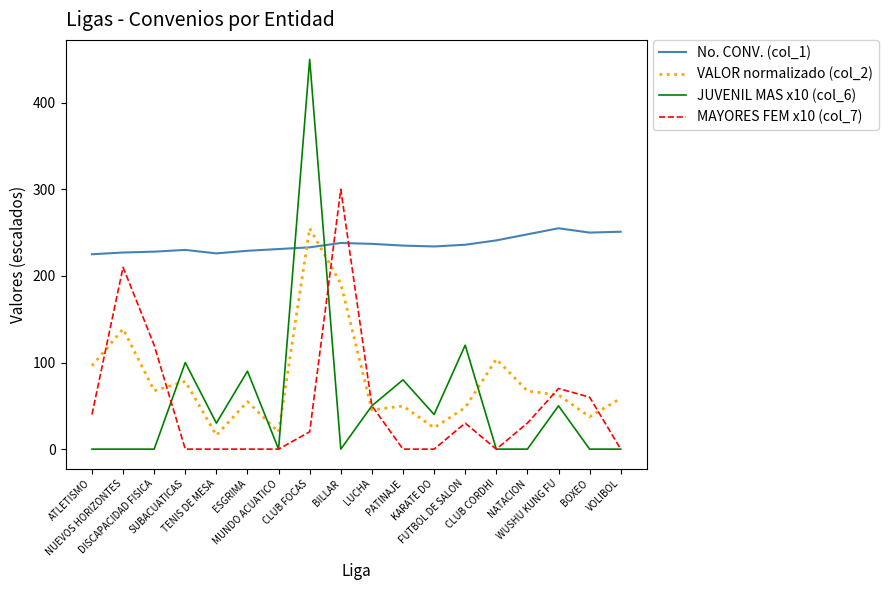

What is the greatest value displayed?

450.0